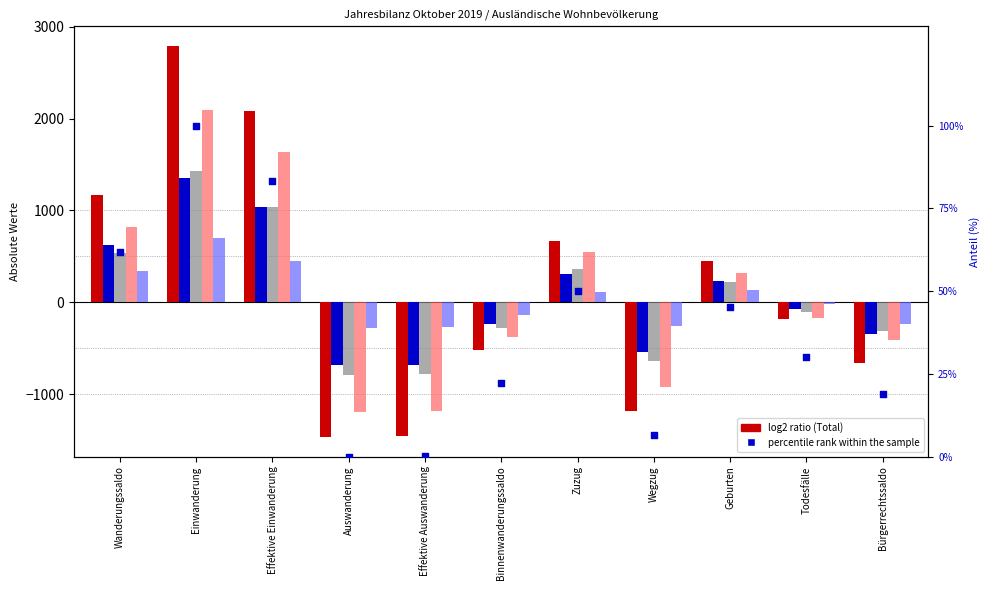

At how many categories does at least one series exceed -1464?

11